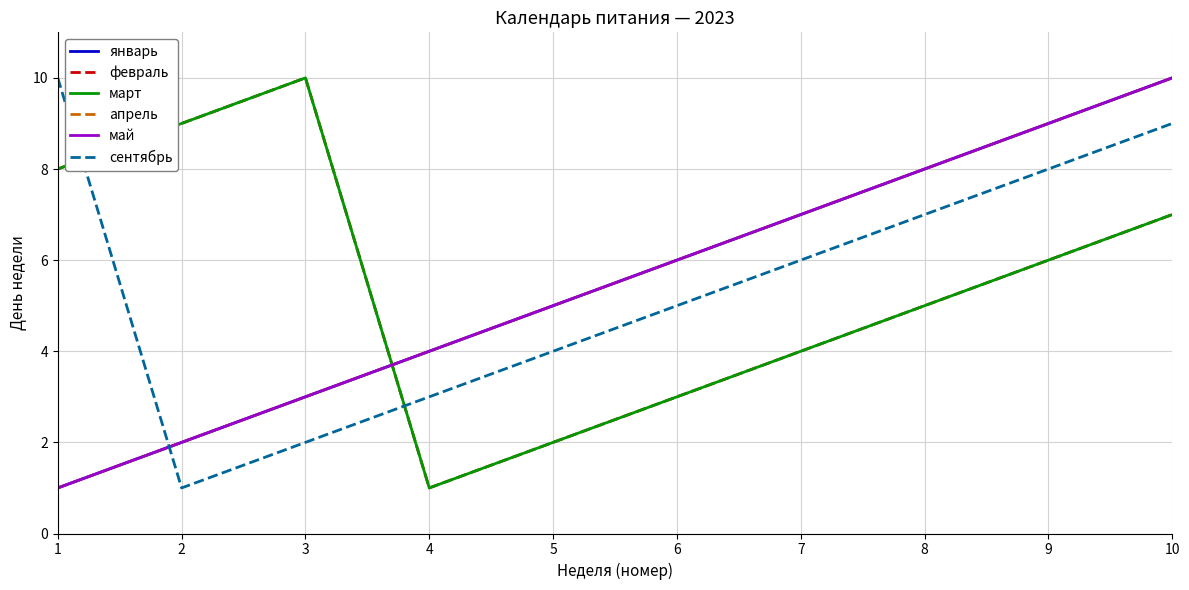

Reading right to left, what are all the values shown in this chart?

январь: 10=10	9=9	8=8	7=7	6=6	5=5	4=4	3=3	2=2	1=1
февраль: 10=7	9=6	8=5	7=4	6=3	5=2	4=1	3=10	2=9	1=8
март: 10=7	9=6	8=5	7=4	6=3	5=2	4=1	3=10	2=9	1=8
апрель: 10=10	9=9	8=8	7=7	6=6	5=5	4=4	3=3	2=2	1=1
май: 10=10	9=9	8=8	7=7	6=6	5=5	4=4	3=3	2=2	1=1
сентябрь: 10=9	9=8	8=7	7=6	6=5	5=4	4=3	3=2	2=1	1=10